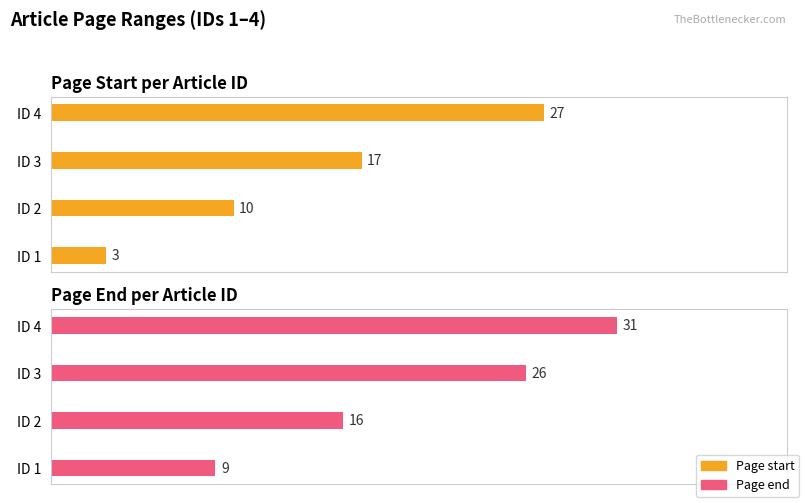

Which series has the largest total across all categories?

Page end